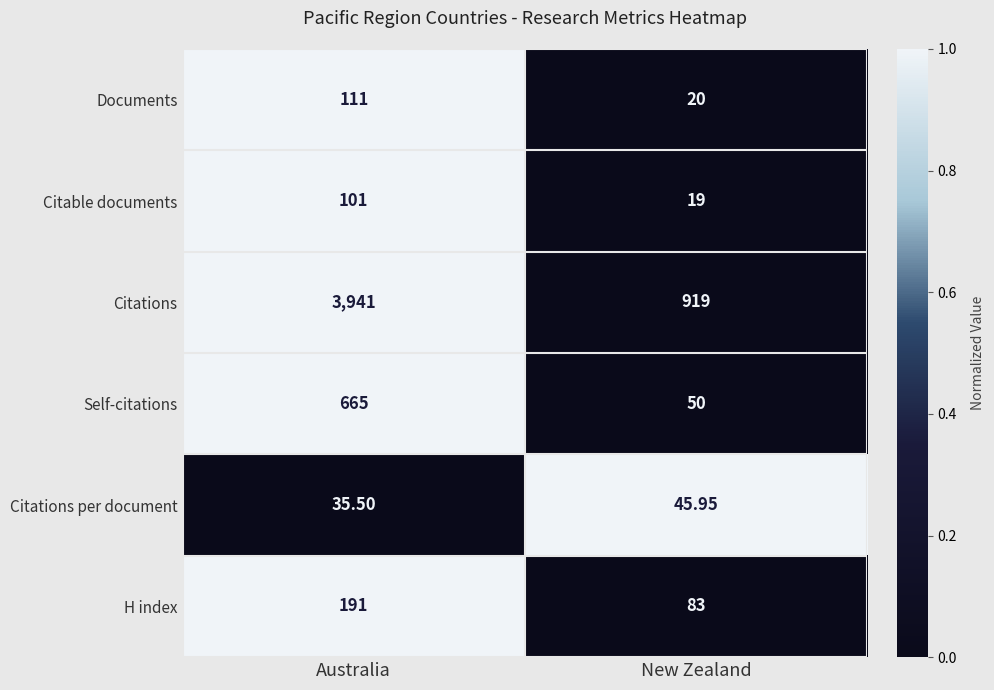

Which category has the lowest value across all series?

New Zealand